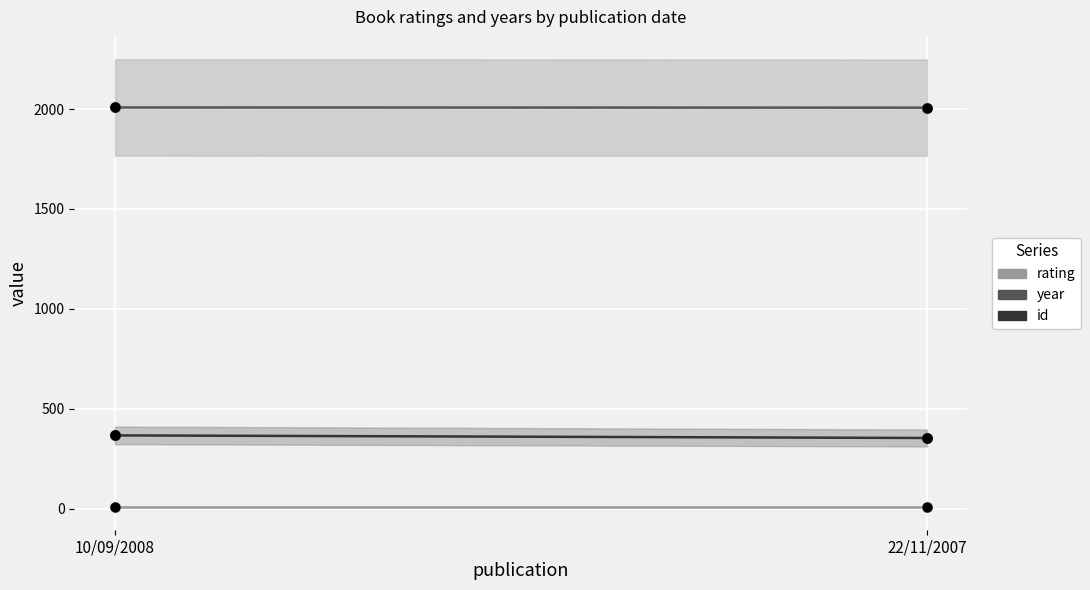

At which category is the sum across all series the highest?

10/09/2008